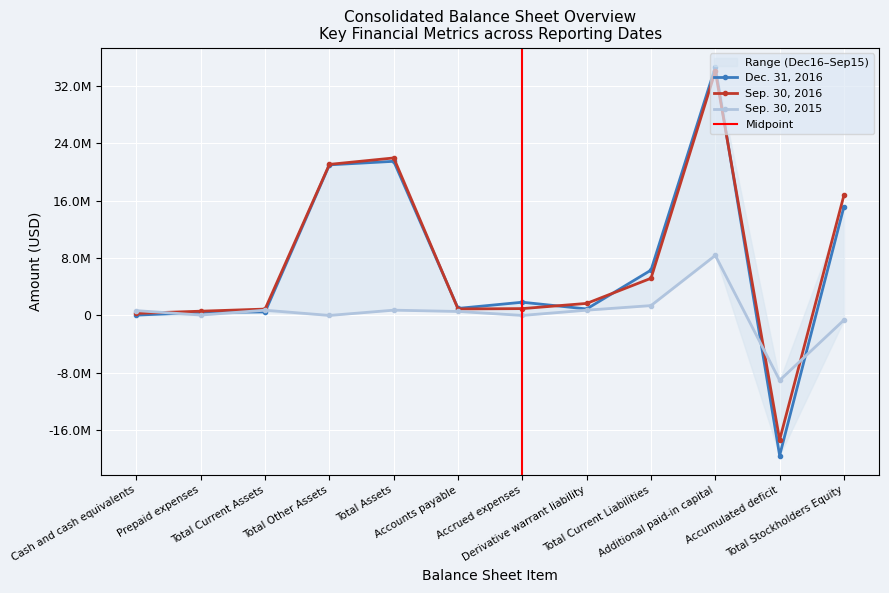

At which category is the sum across all series the highest?

Additional paid-in capital